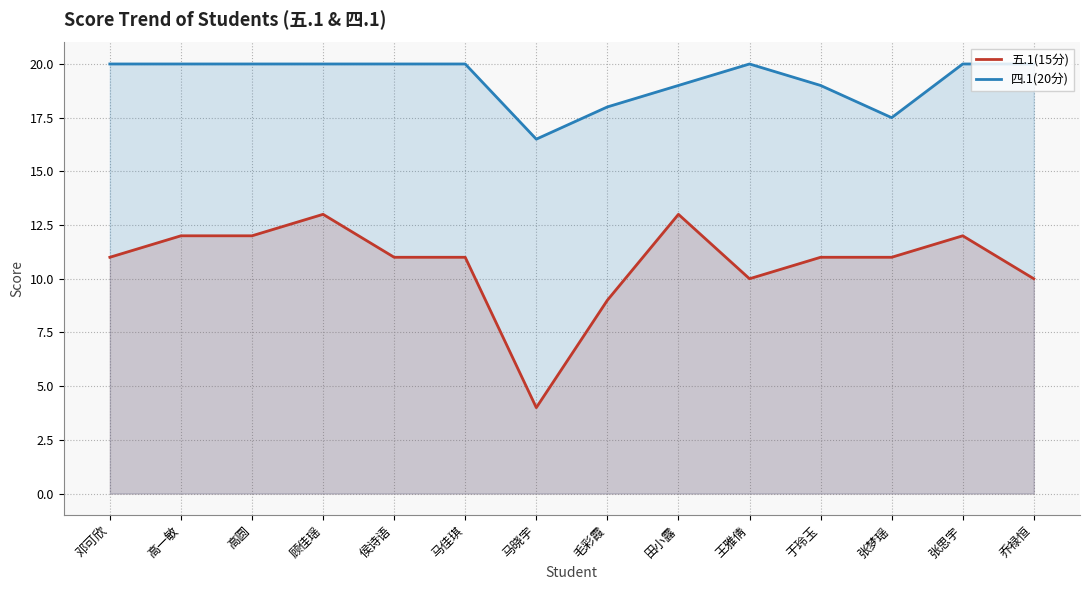

True or false: 四.1(20分) has a value of 13.9 at 邓可欣.

False